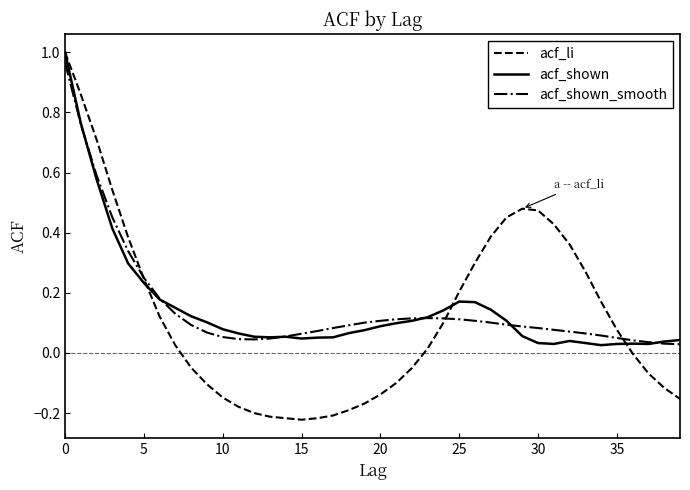

What are all the series names shown in the legend?

acf_li, acf_shown, acf_shown_smooth